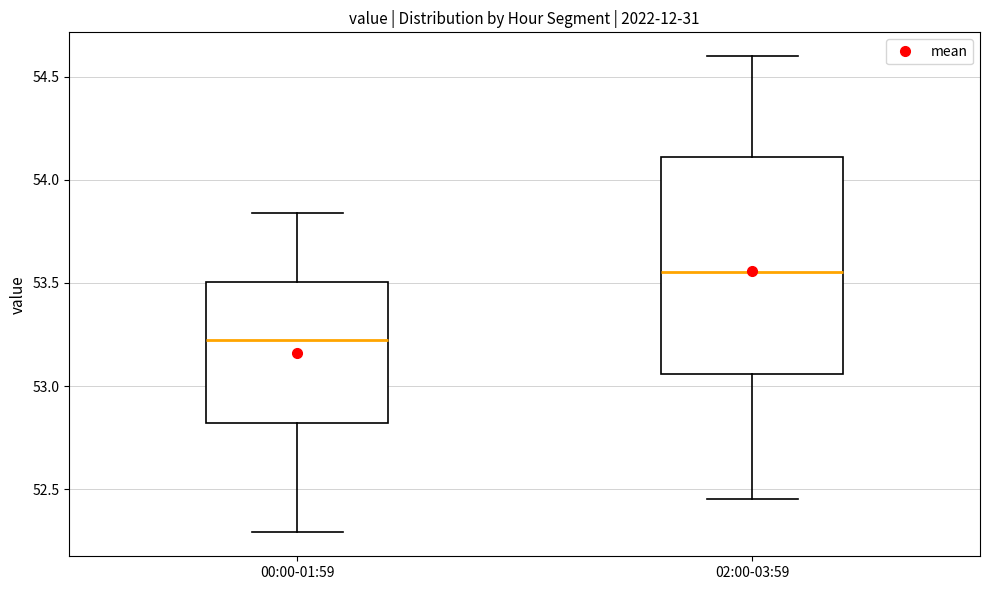

Where does the lower whisker of the box for 00:00-01:59 end on the y-axis? The values are not printed on the chart, so give them approximately, as read against the axis.

52.30